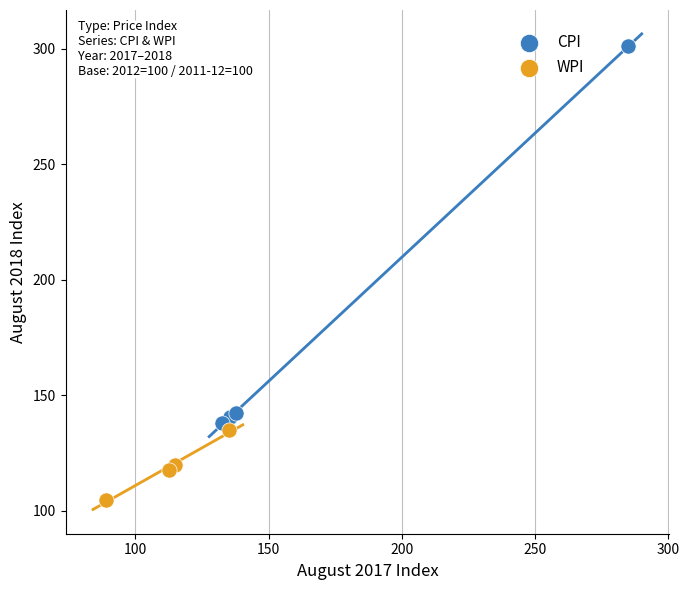

What are all the series names shown in the legend?

CPI, WPI